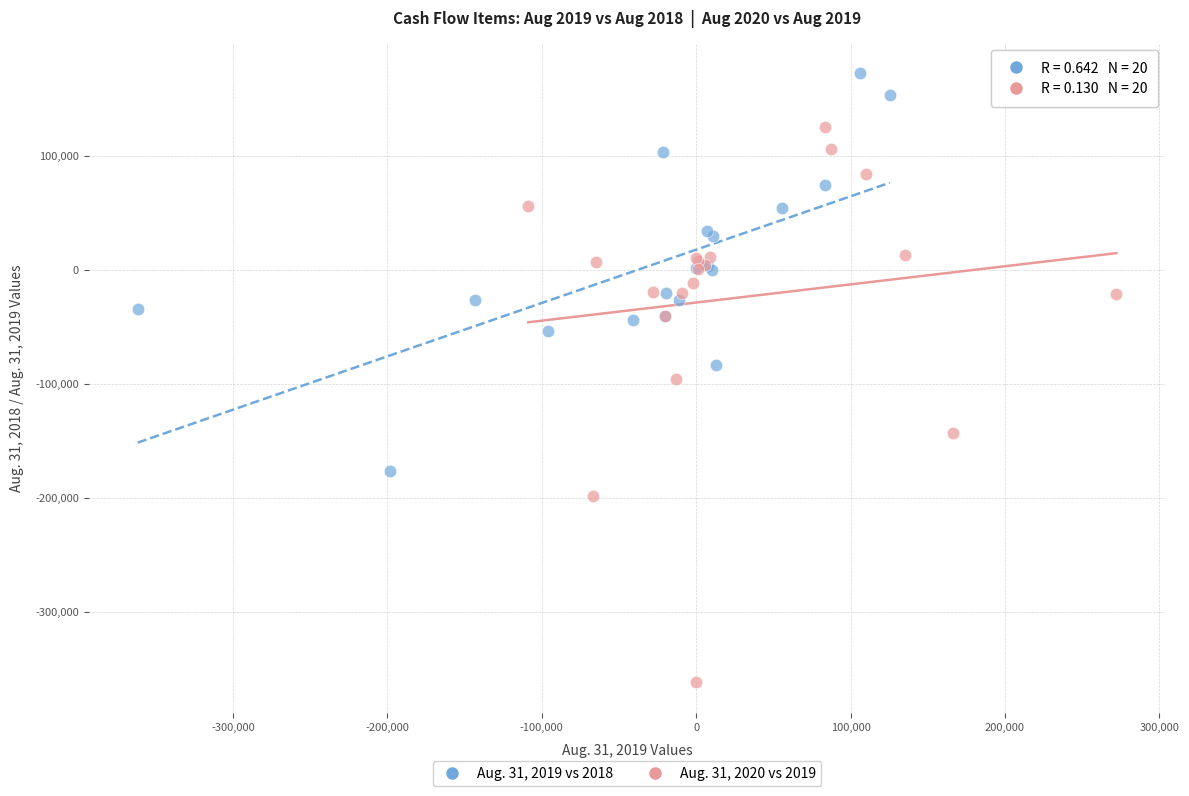

Which series reaches the maximum Y coordinate?

Aug. 31, 2019 vs 2018